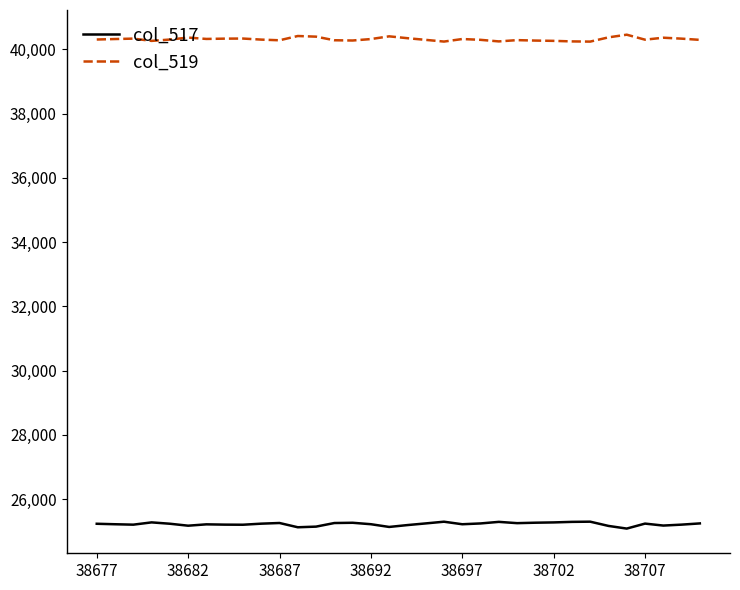

What is the difference between the second highest and second lowest values in the col_517 series?

173